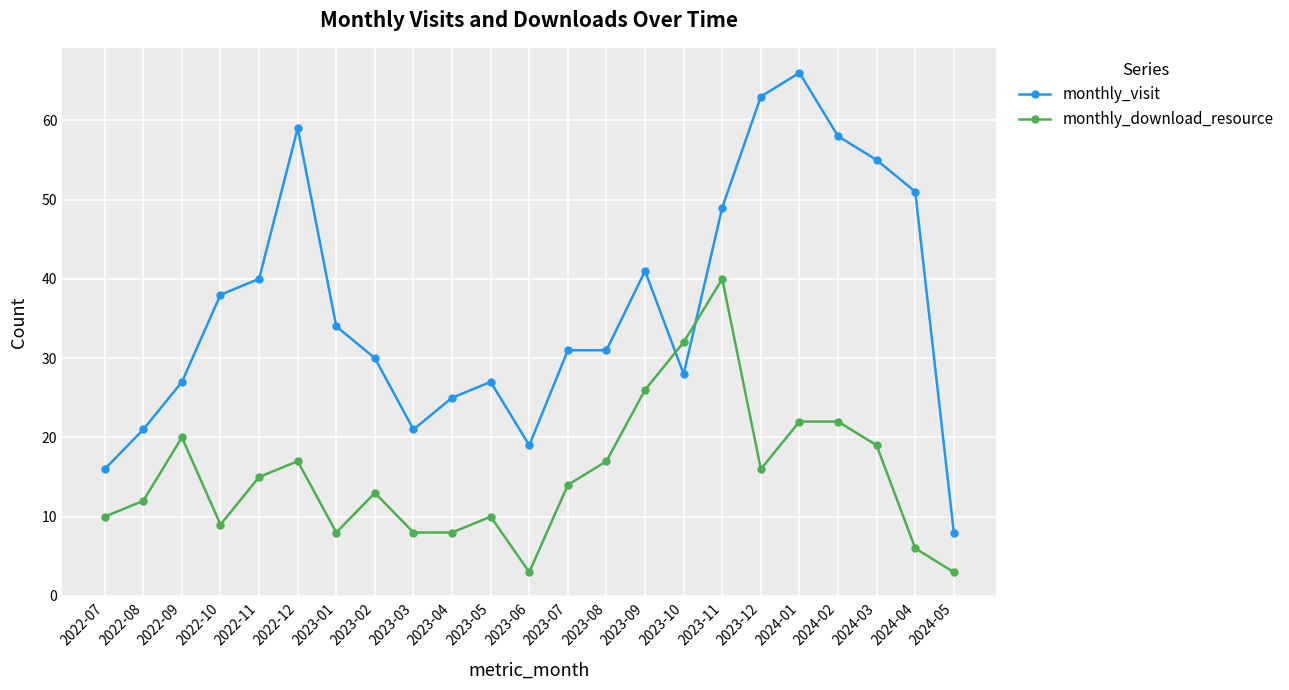

What is the difference between the maximum and minimum values in the monthly_visit series?

58